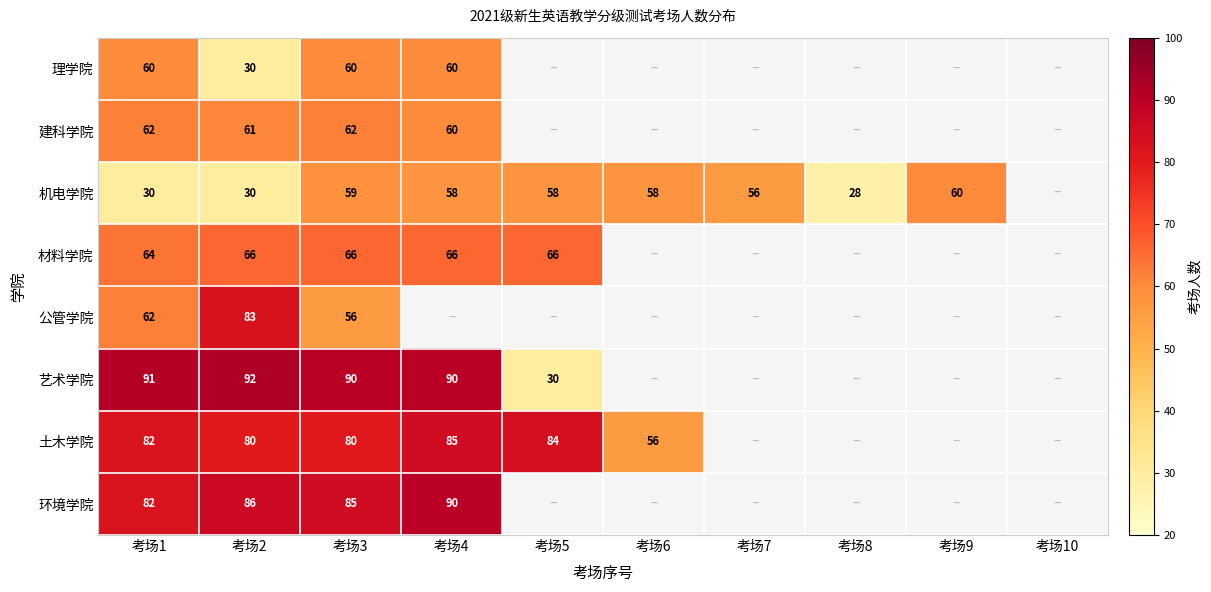

True or false: 艺术学院 has a value of 158 at 考场4.

False